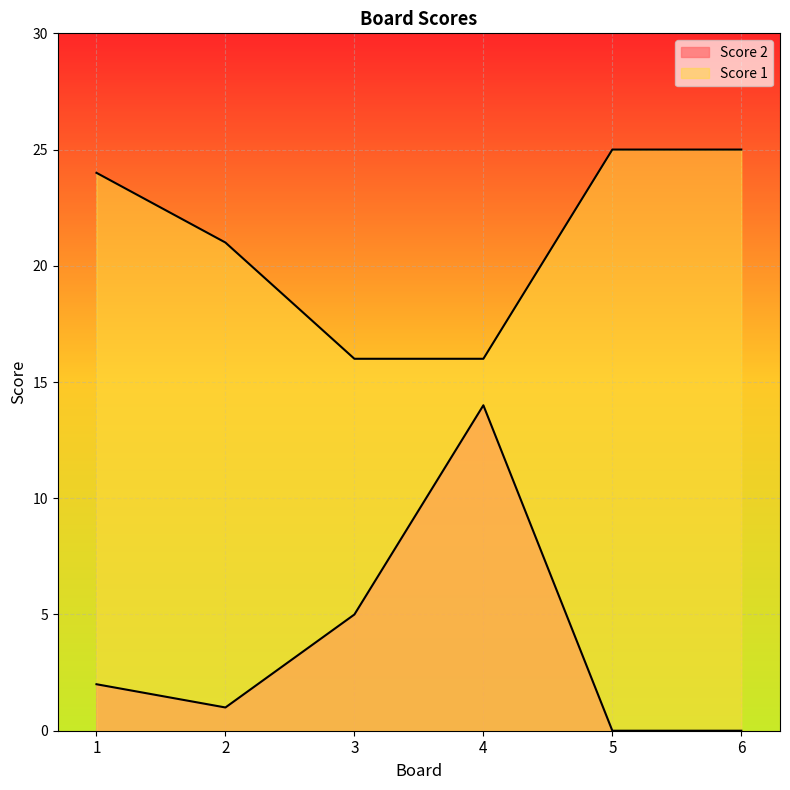

What is the greatest value displayed?

25